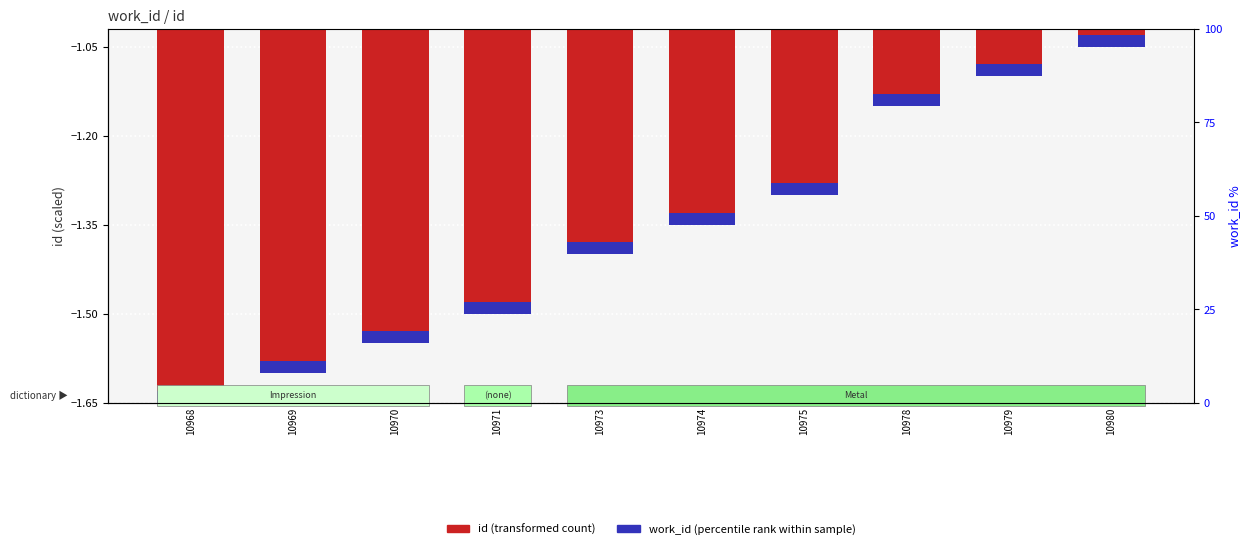

Rank the series by their maximum value, from lowest to highest.

id (transformed count), work_id (percentile rank within sample)